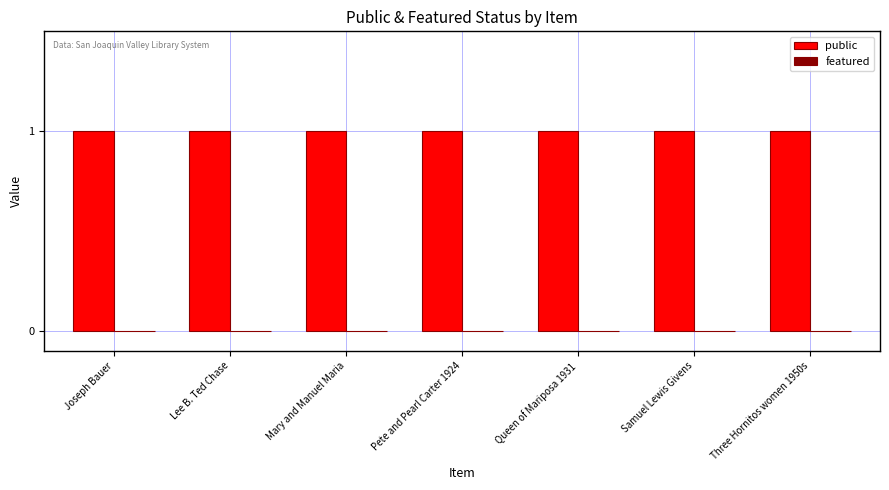

Is the value of public at Pete and Pearl Carter 1924 greater than the value of featured at Three Hornitos women 1950s?

Yes